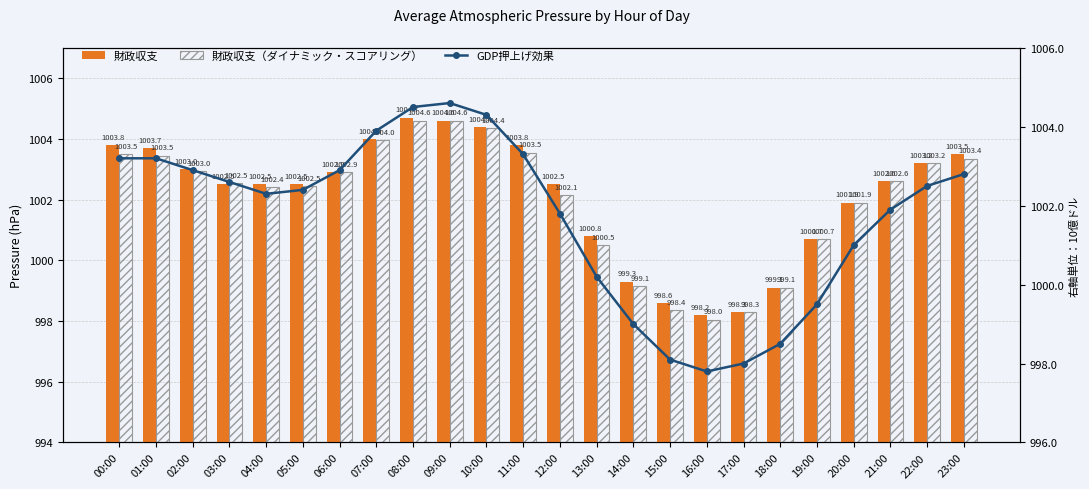

At which category is the sum across all series the highest?

08:00